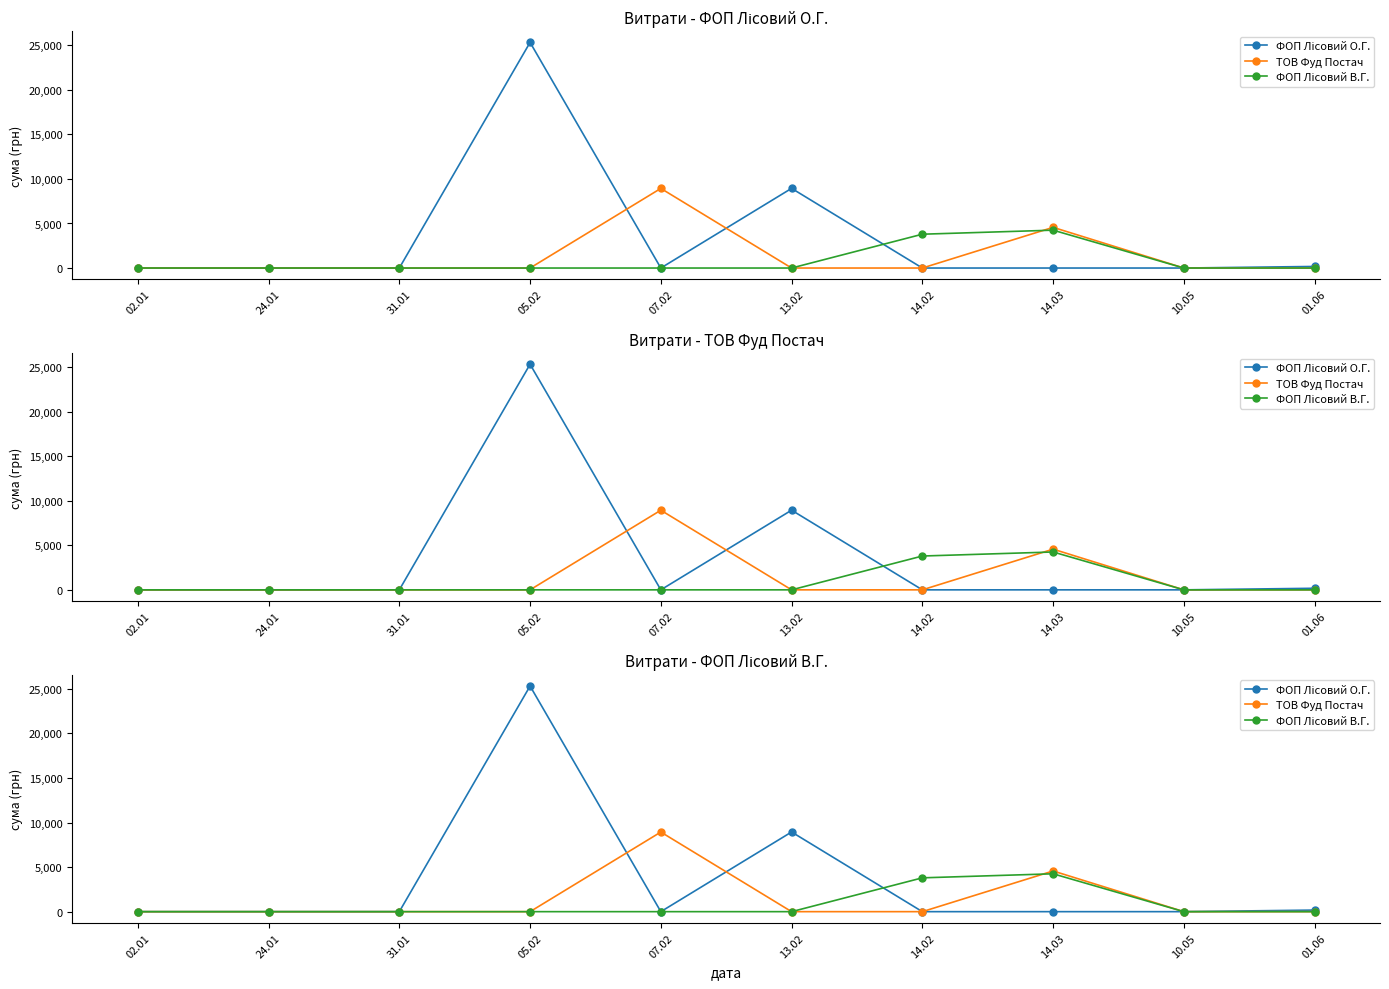

Where is ФОП Лісовий В.Г. nearest to the value 2124?

14.02